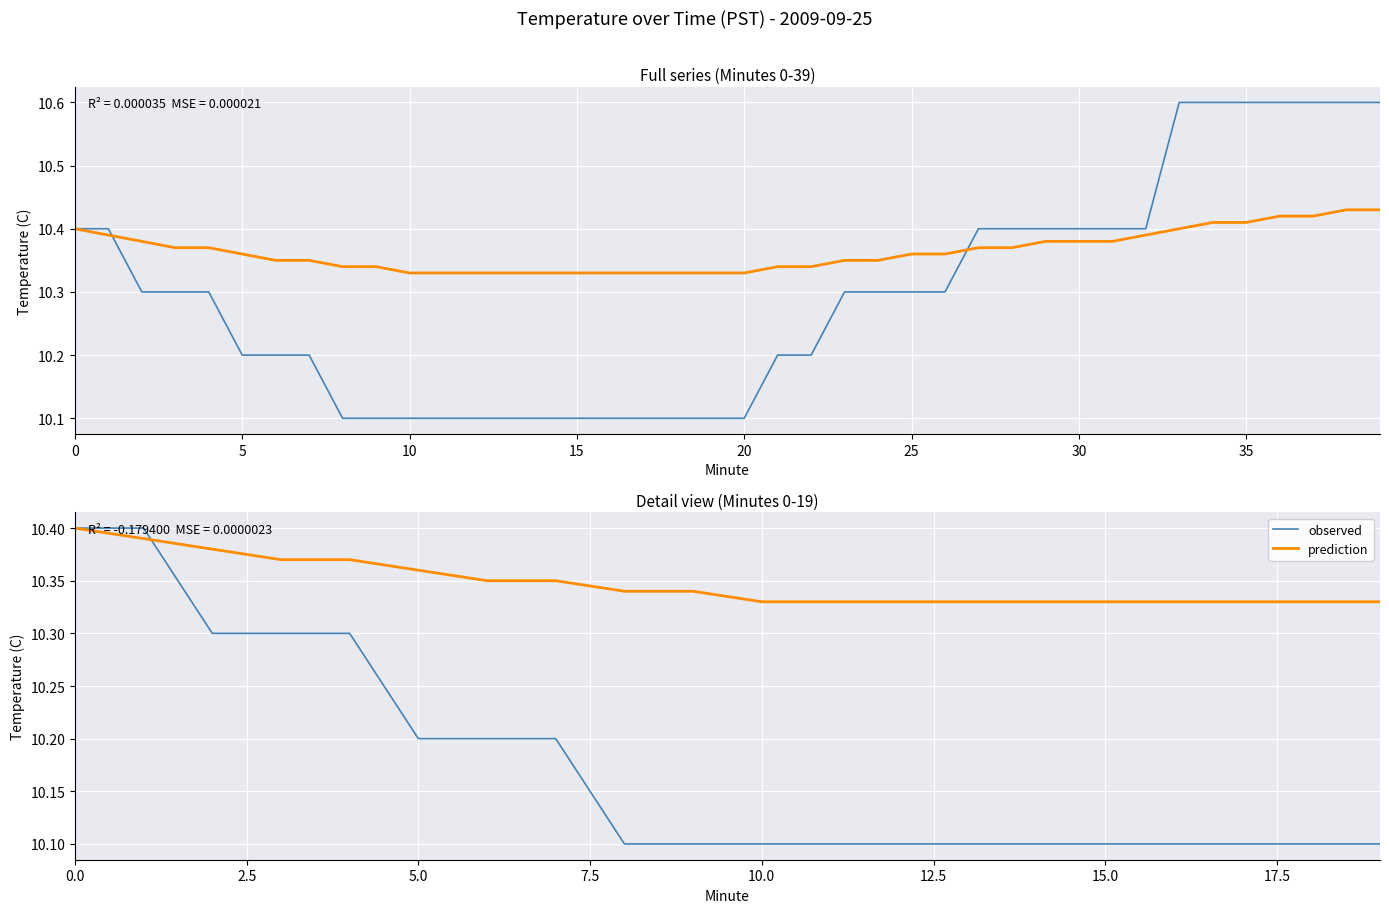

True or false: prediction has more than 1 points higher than both neighbors.

False